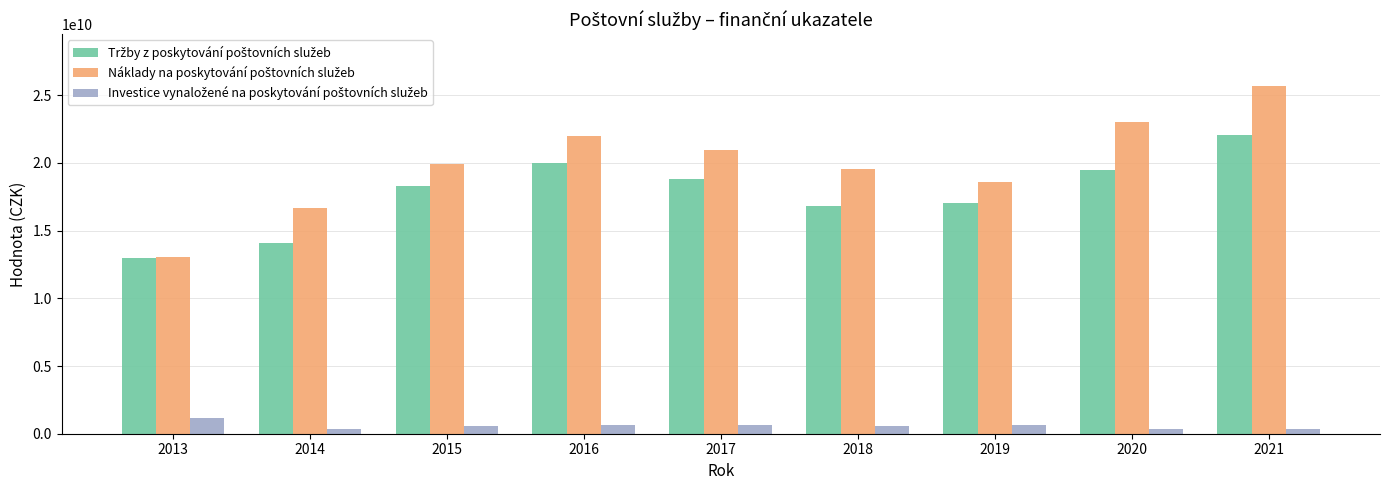

At how many categories does at least one series exceed 1748989950?

9